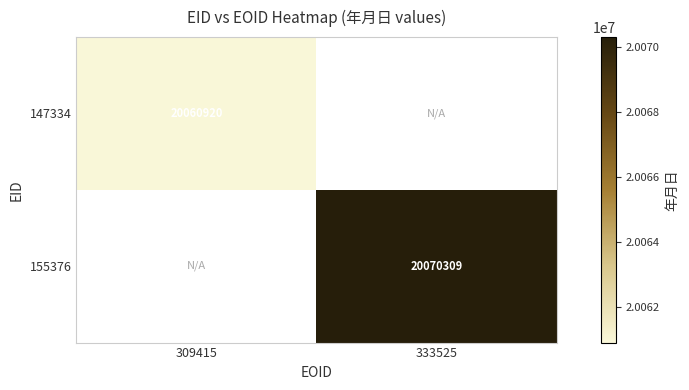

Is it true that 147334 equals 20060920 at 309415?

True